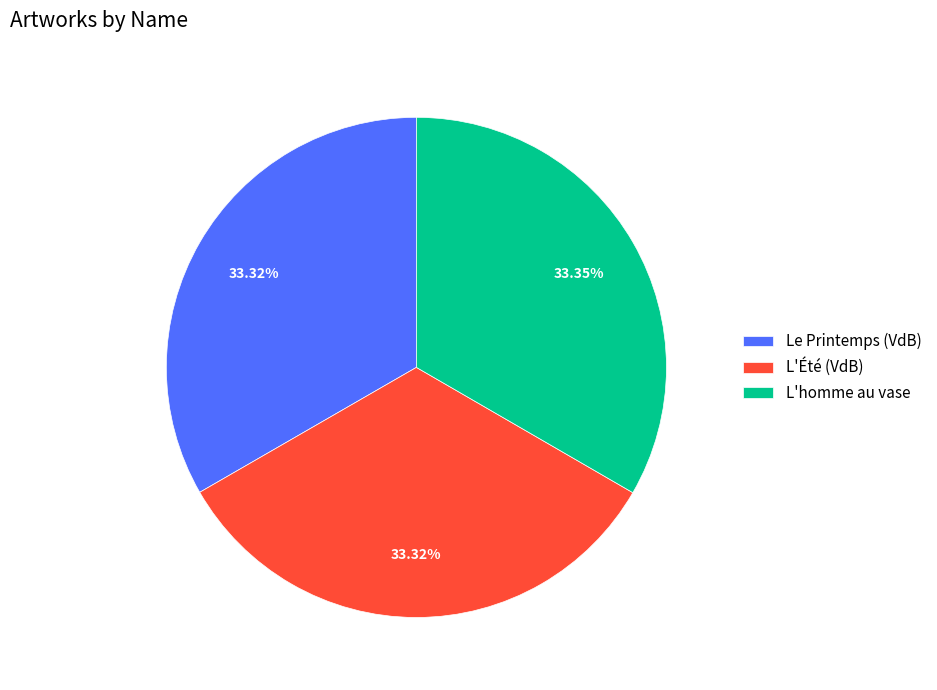

How many slices are in this pie chart?

3